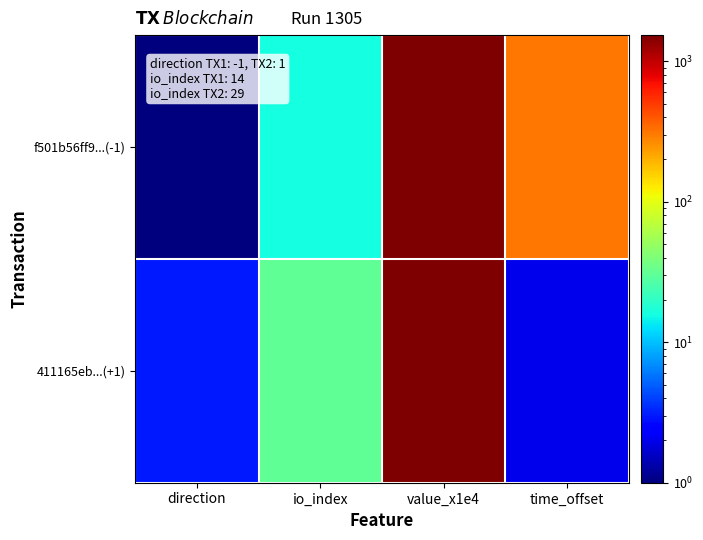

How many categories are shown in the chart?

4